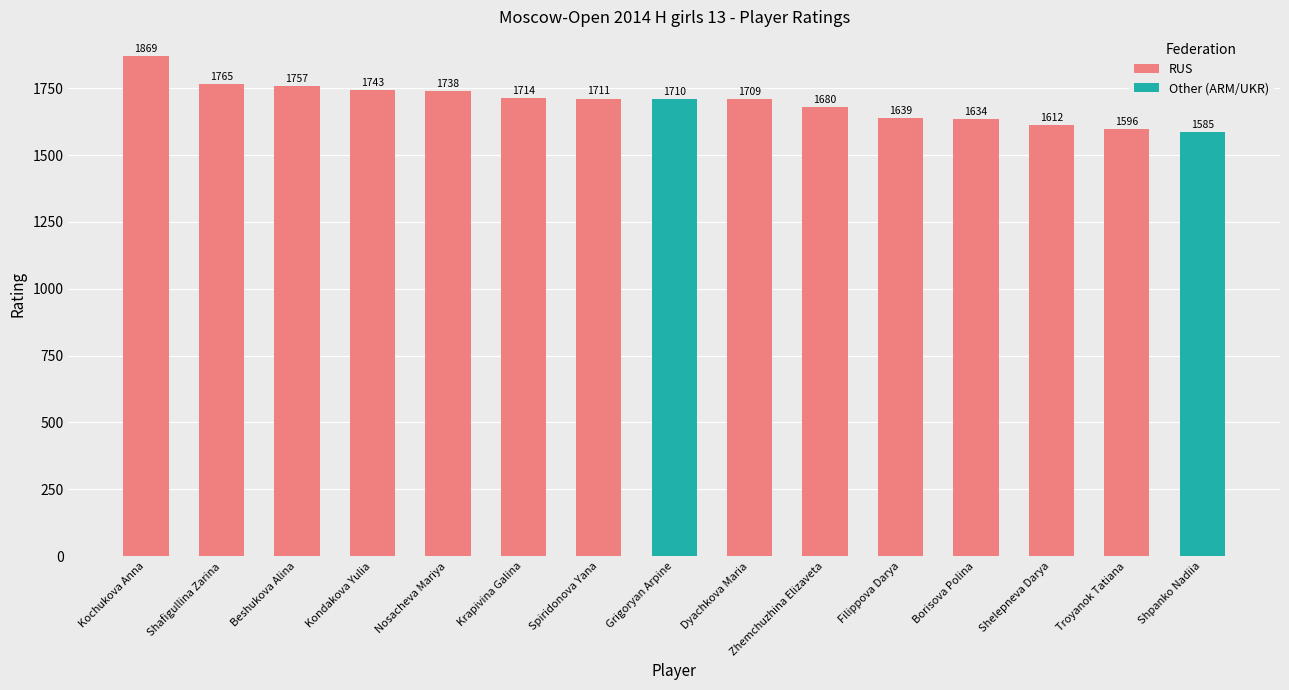

What position from the left is Borisova Polina?

12